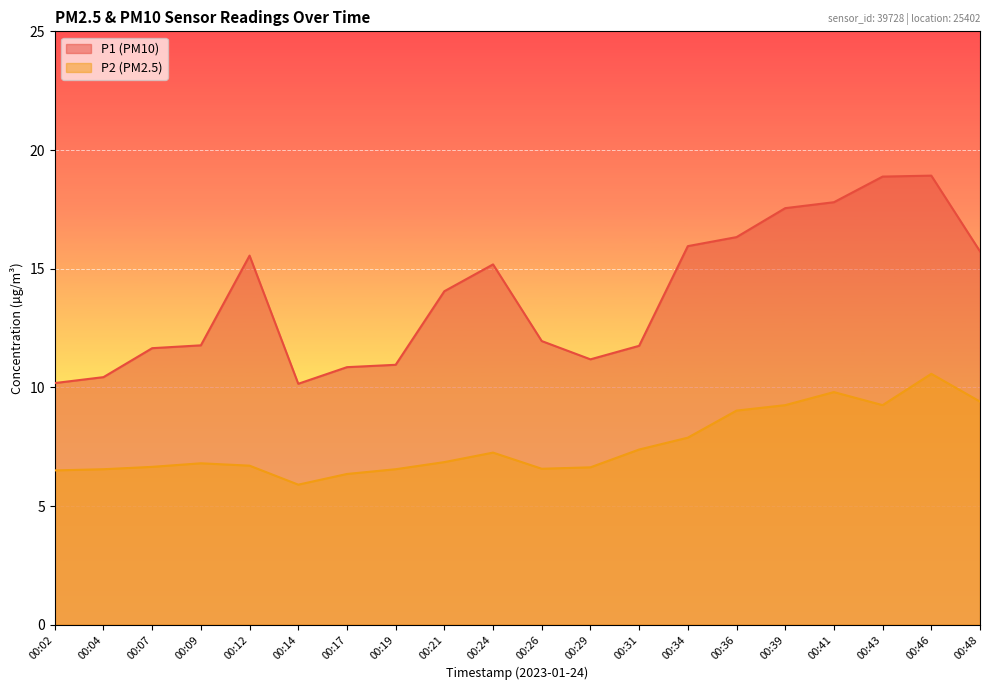

What is the spread (max minus min) of values at 00:17?

4.5